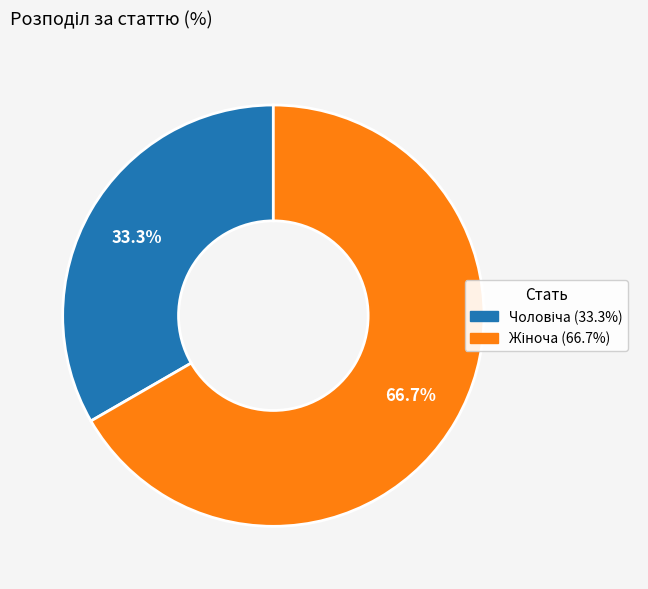

Count the number of slices in the pie.

2